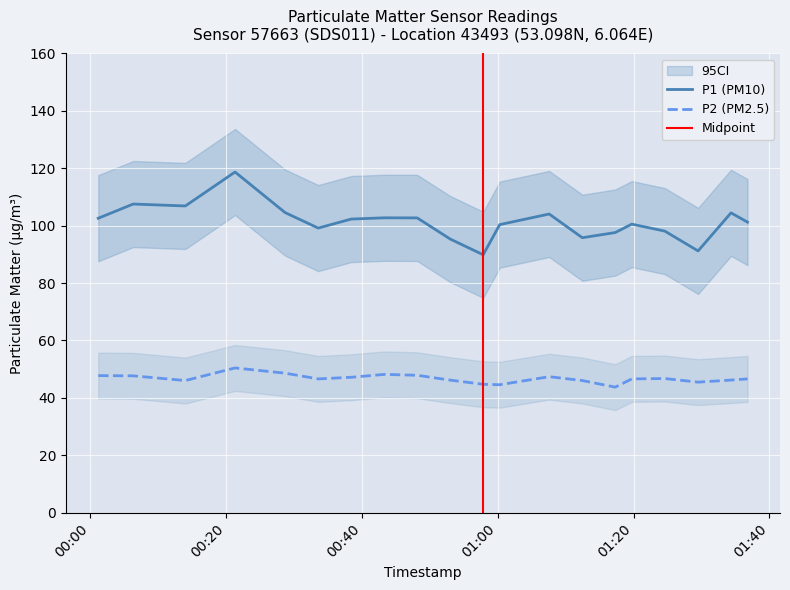

How many data points in P2 are less than 46?

4